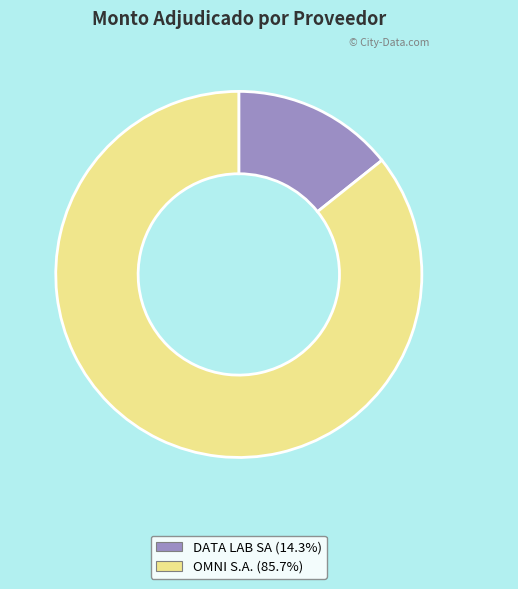

Is it true that DATA LAB SA is 20% of the pie?

False